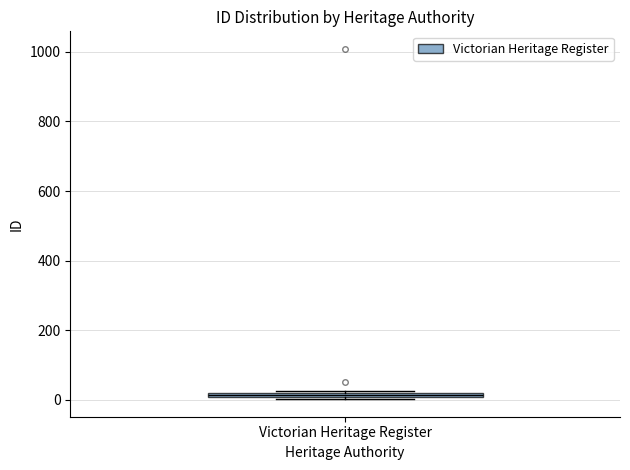

Where is the lower edge of the box for Victorian Heritage Register on the y-axis? The values are not printed on the chart, so give them approximately, as read against the axis.

0